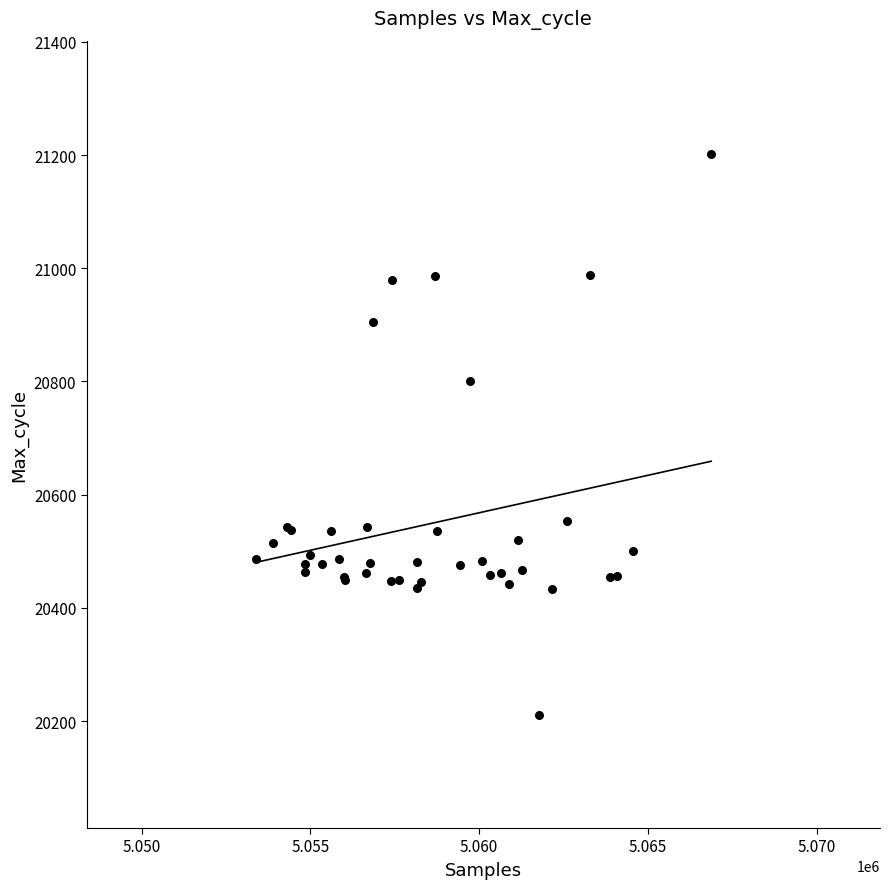

What Y value in the scatter plot is closest to 20706?

20800